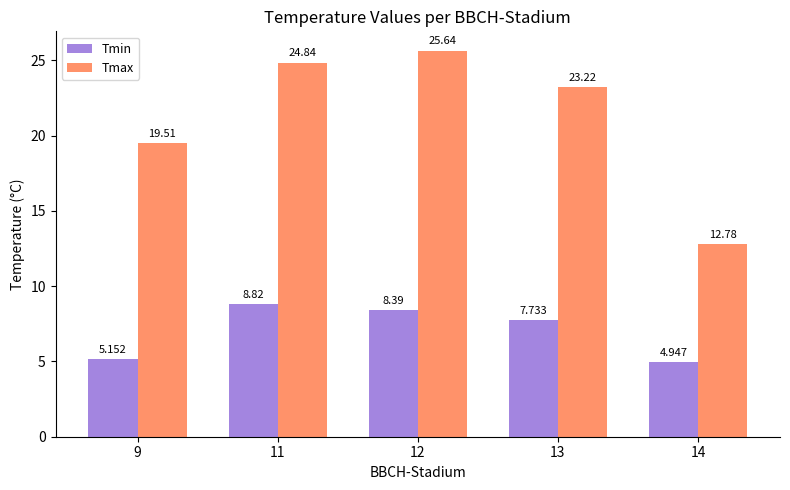

Which series changed the most between 12 and 14?

Tmax